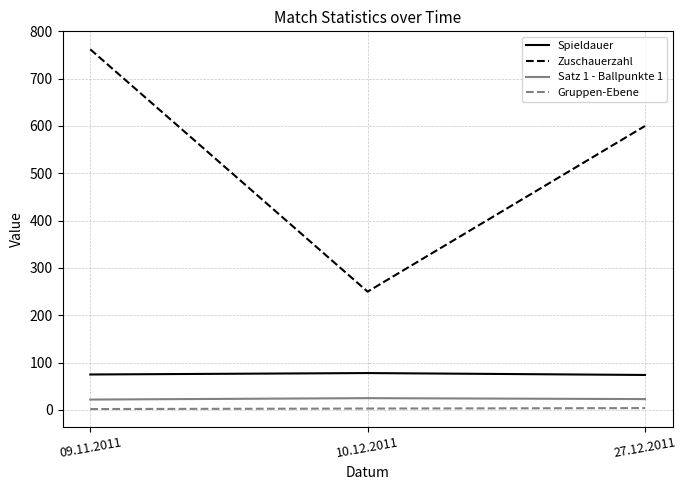

How many Spieldauer values are between 74 and 78?

3